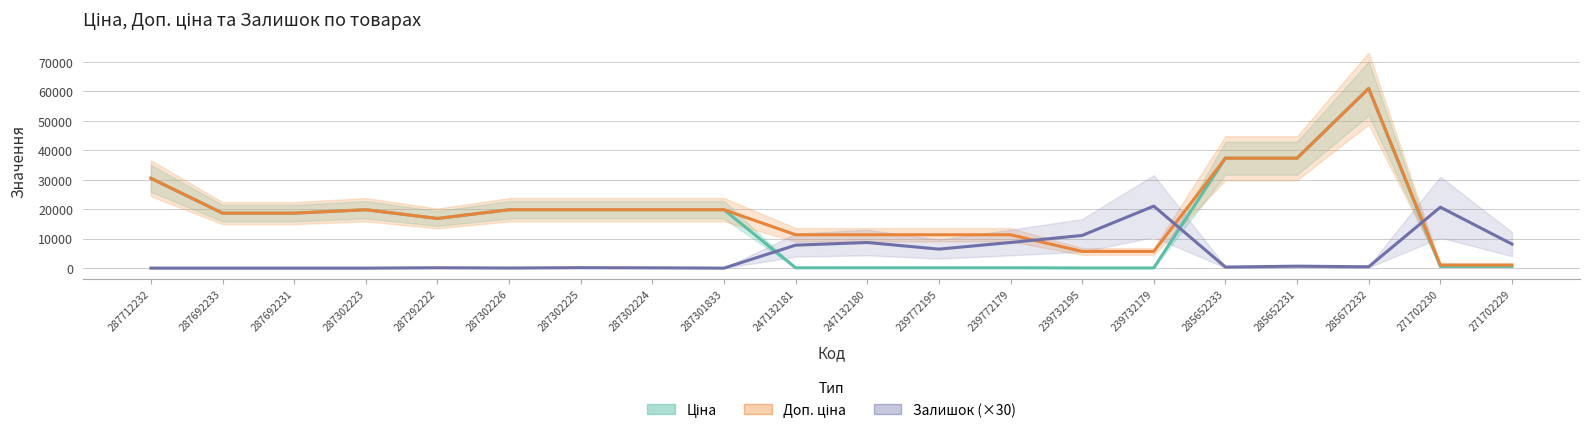

After their last crossing, which series has the higher values: Доп. ціна or Залишок (×30)?

Залишок (×30)